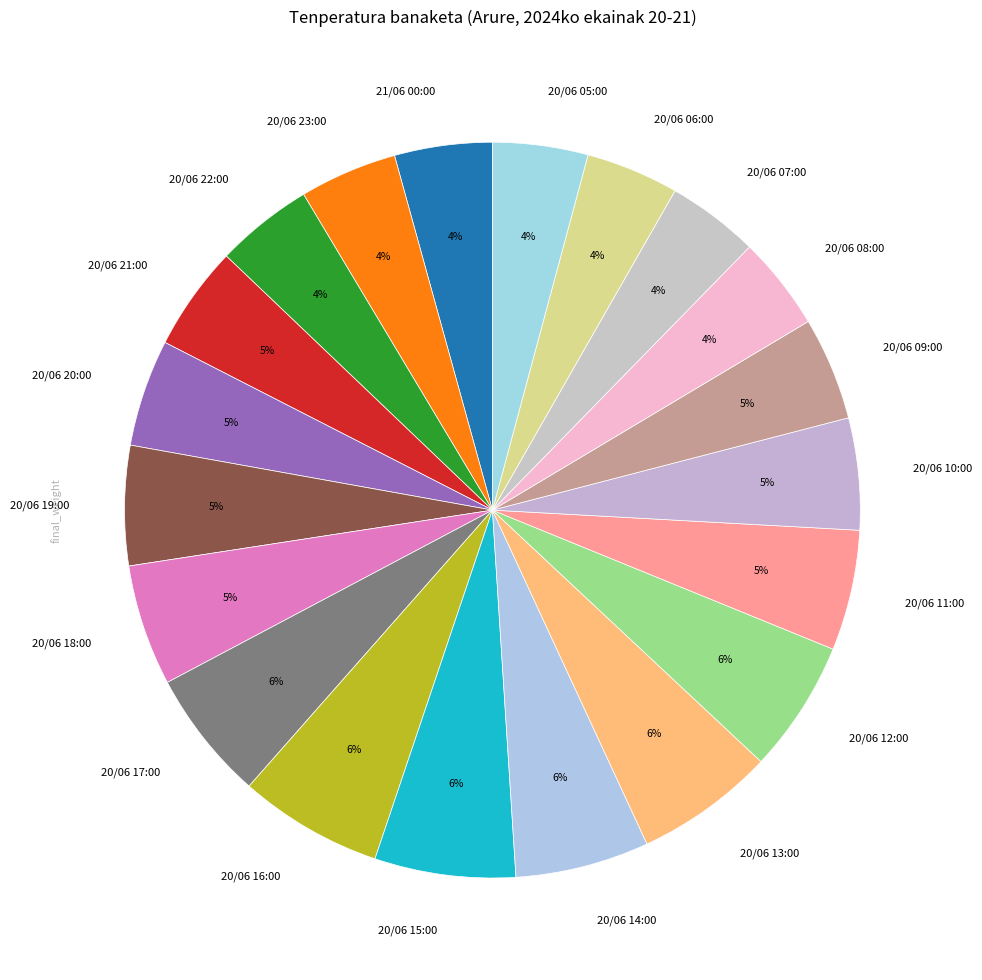

Do 20/06 21:00 and 20/06 23:00 together represent more than half of the pie?

No